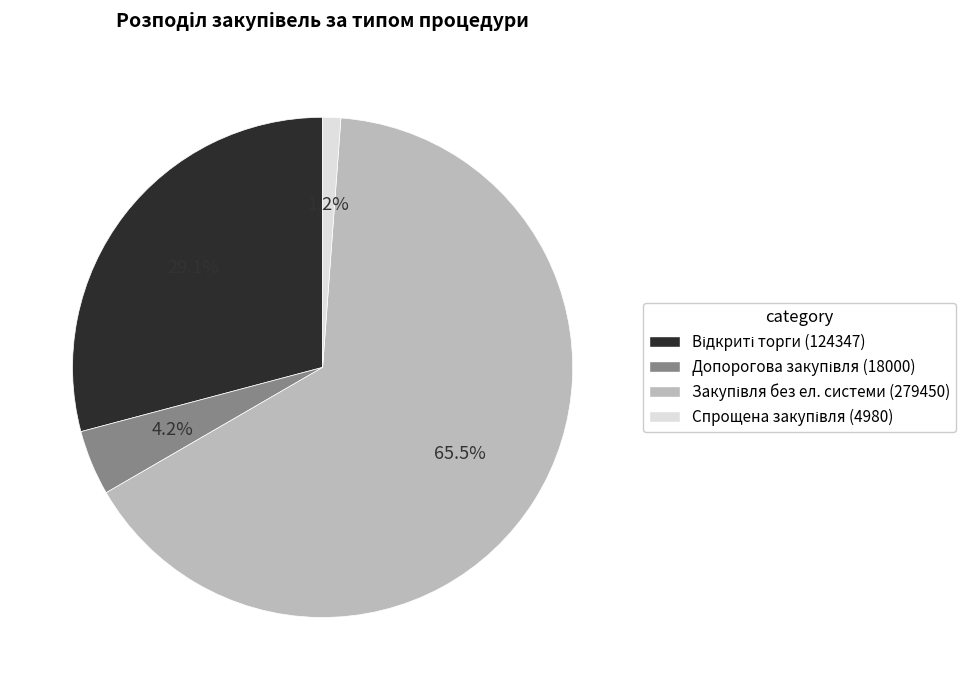

Does any single category account for the majority?

Yes